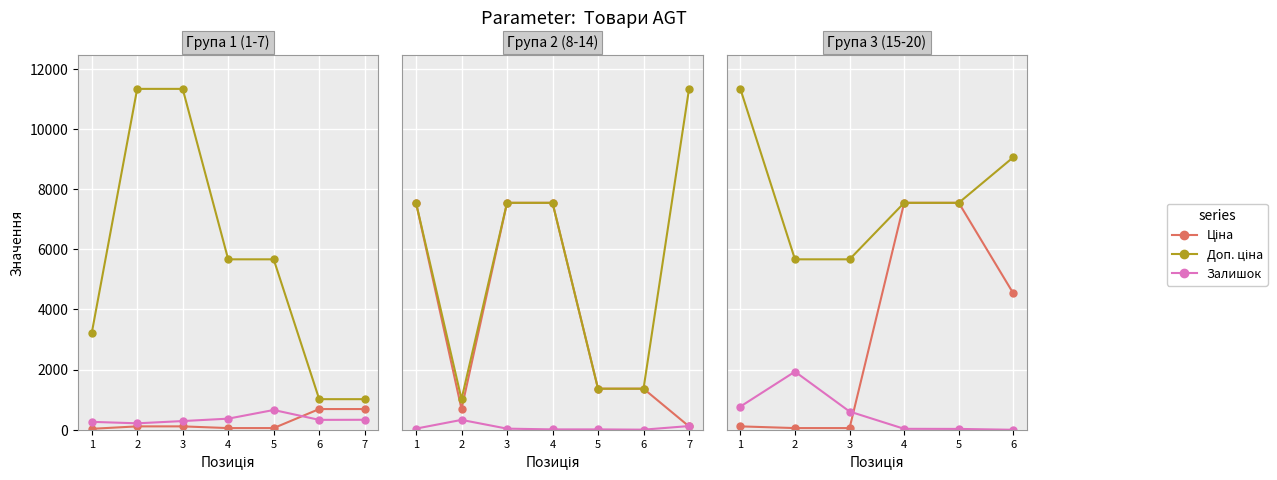

What is the difference between the second highest and minimum values in the Залишок series?

772.0